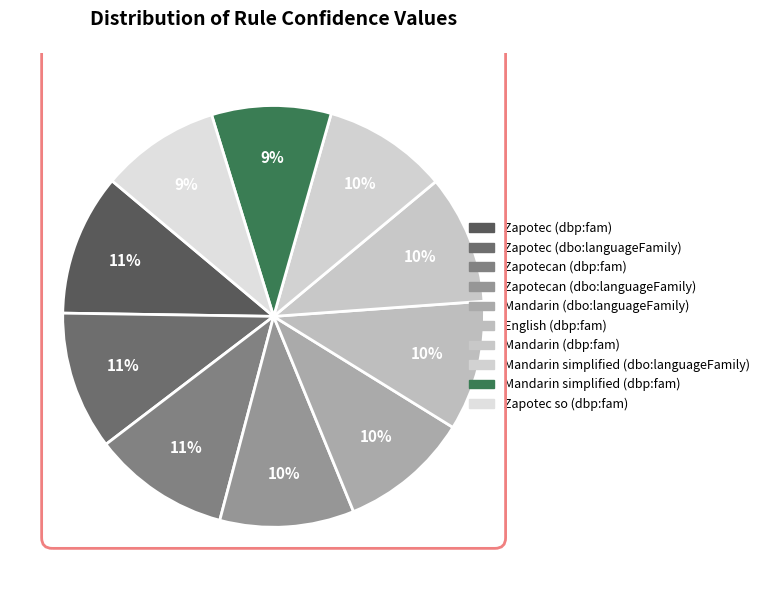

Is there any slice that represents more than half of the pie?

No